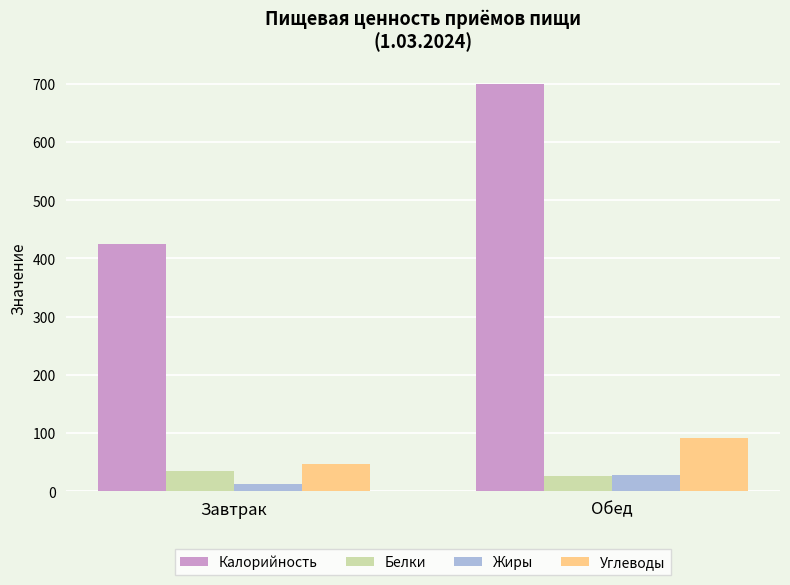

What are all the series names shown in the legend?

Калорийность, Белки, Жиры, Углеводы